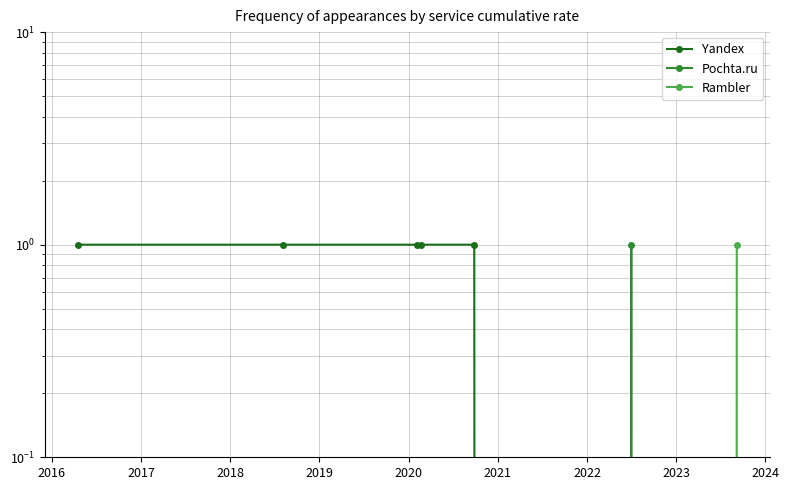

Is the value of Yandex at 2020 greater than the value of Pochta.ru at 2019?

No